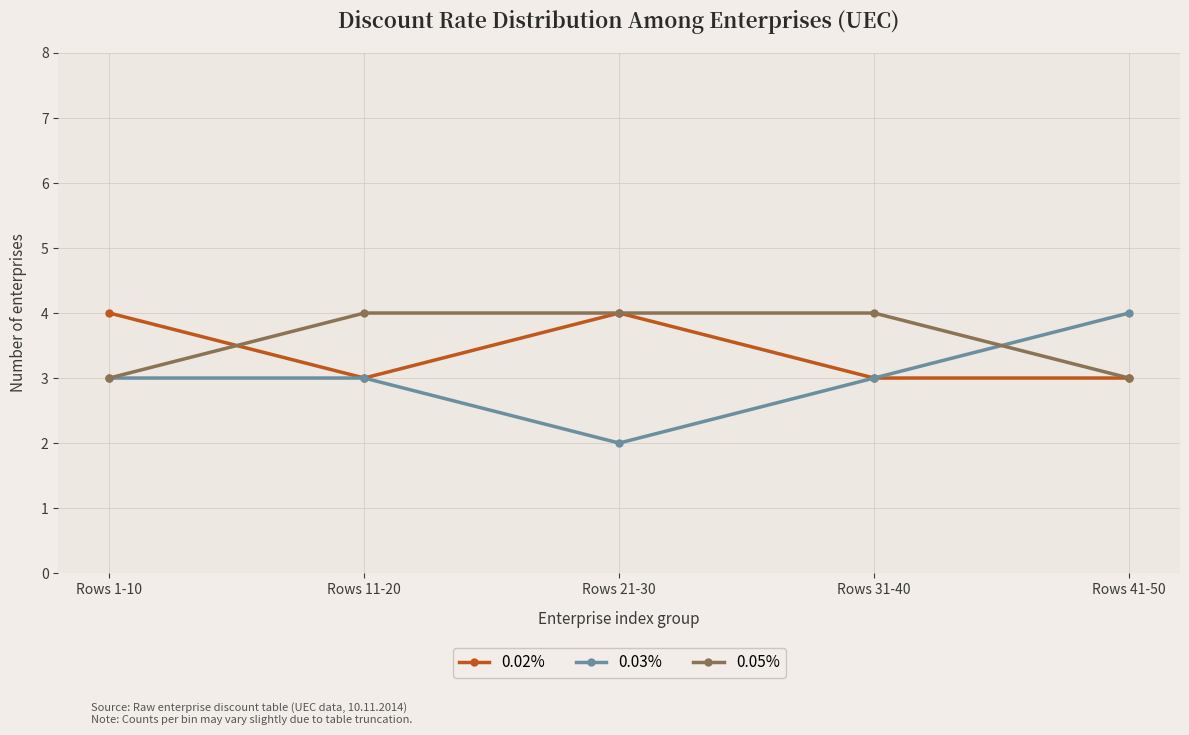

How many distinct data groups are displayed?

3